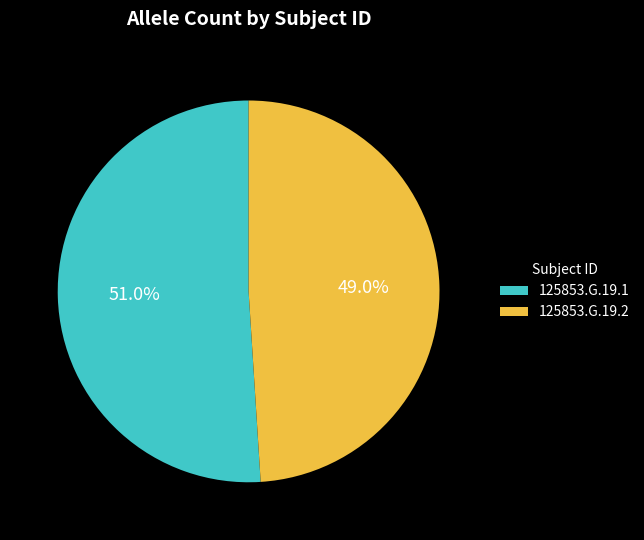

To the nearest percent, what is the combined percentage of 125853.G.19.2 and 125853.G.19.1?

100%